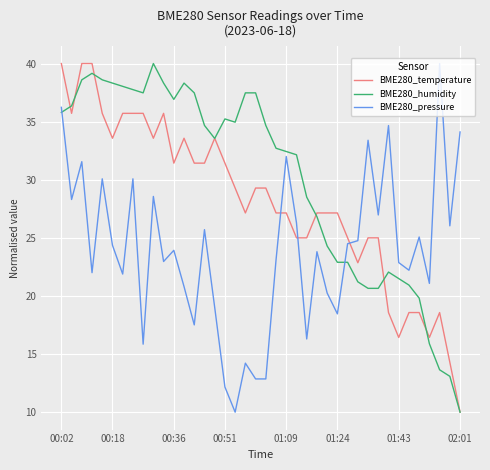

True or false: BME280_pressure and BME280_humidity cross at least once.

True